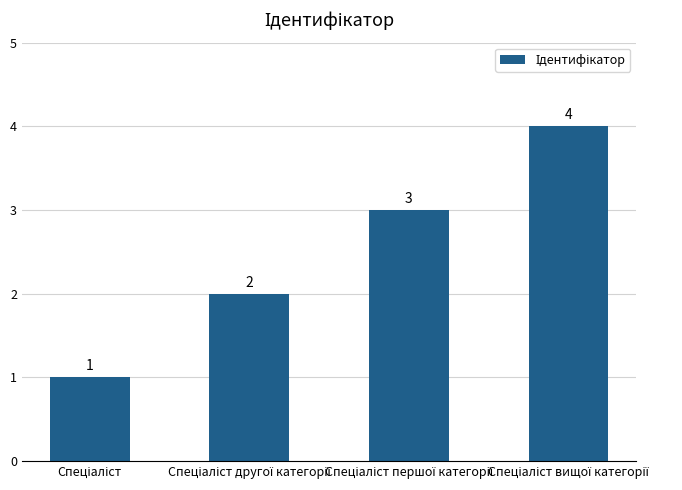

What is the difference between the maximum and minimum values?

3